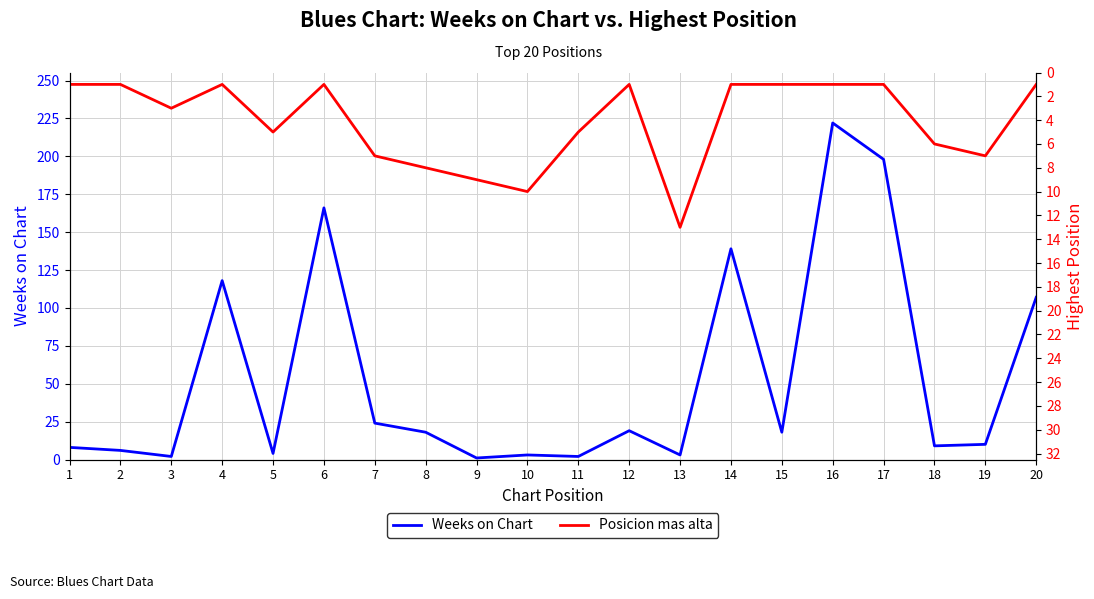

True or false: Posicion mas alta has a value of 7 at 7.

True